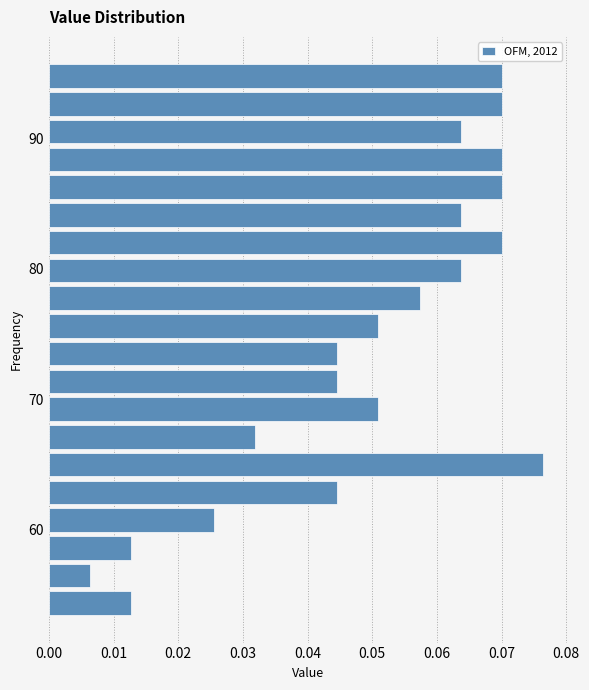

Around what value on the y-axis is the longest bar? Give the approximate position of its centre, as read against the axis.

65